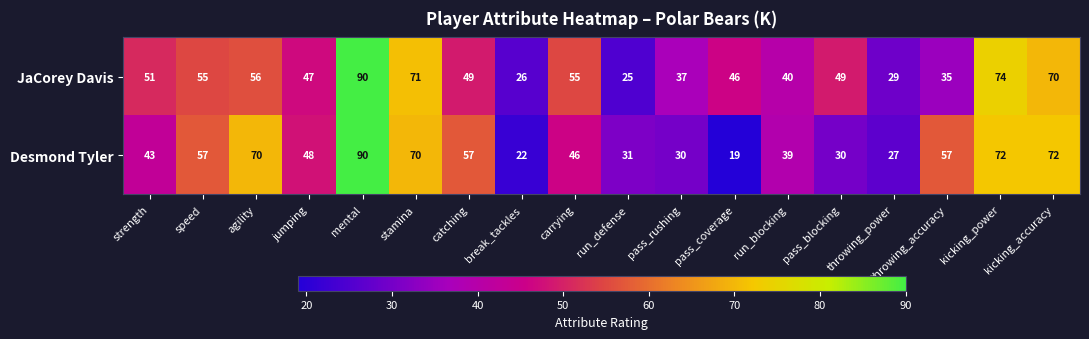

What is the minimum value shown in the chart?

19